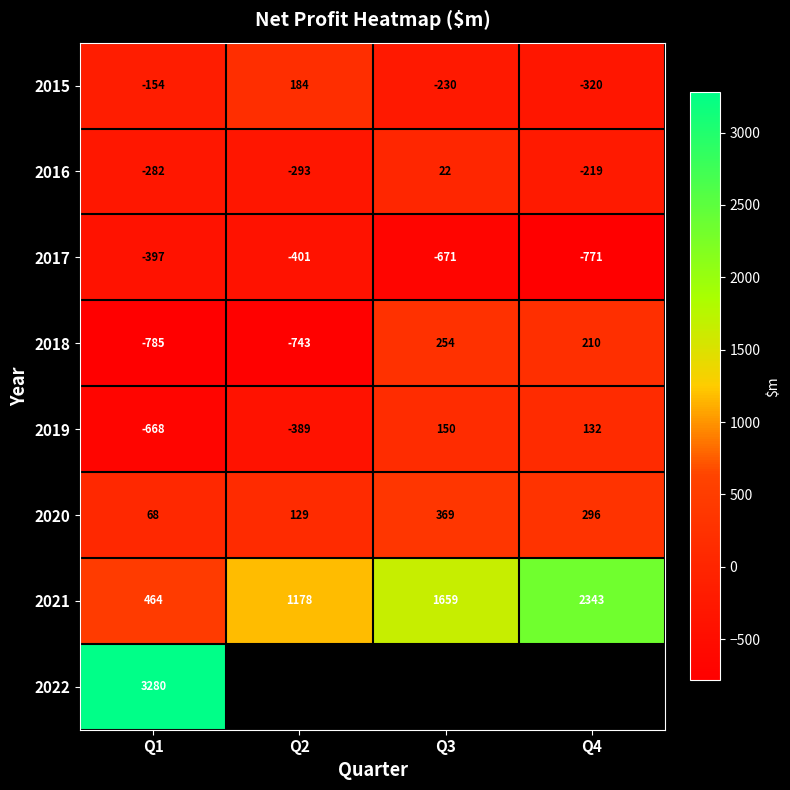

How many data points in 2019 are less than 132?

2